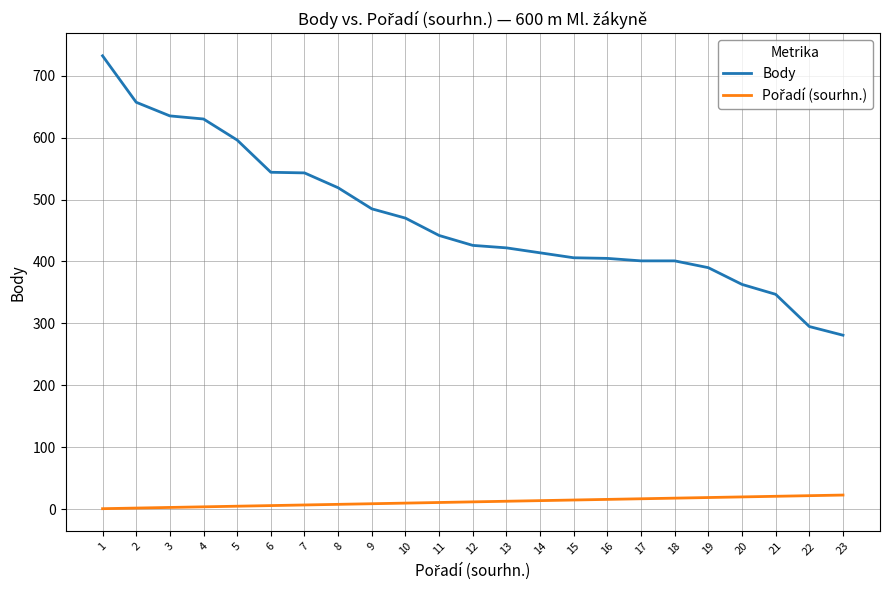

True or false: Body has a value of 281 at 23.

True